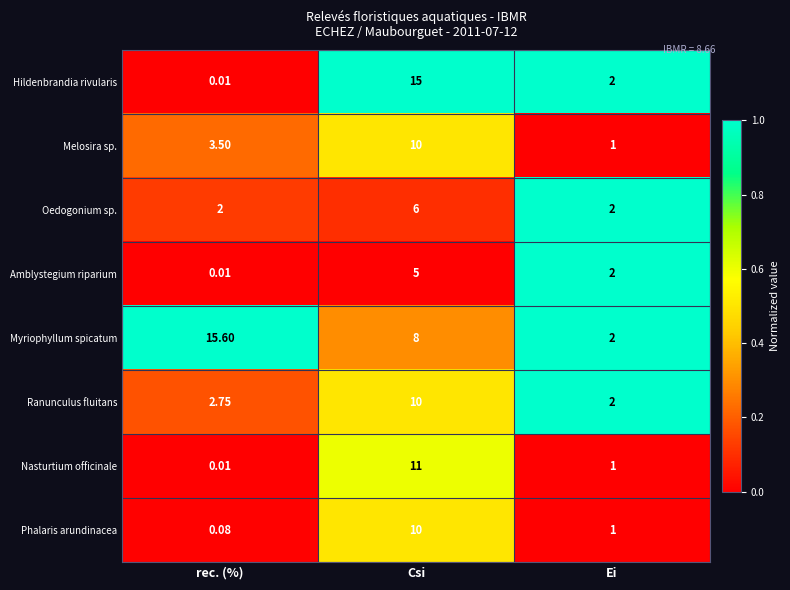

At which label does Hildenbrandia rivularis first exceed 2?

Csi